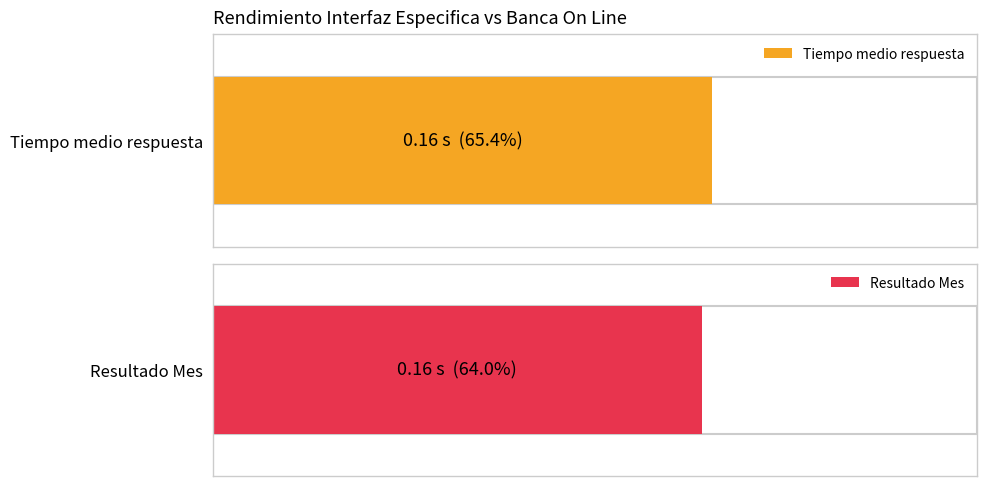

Does the chart contain stacked bars?

No